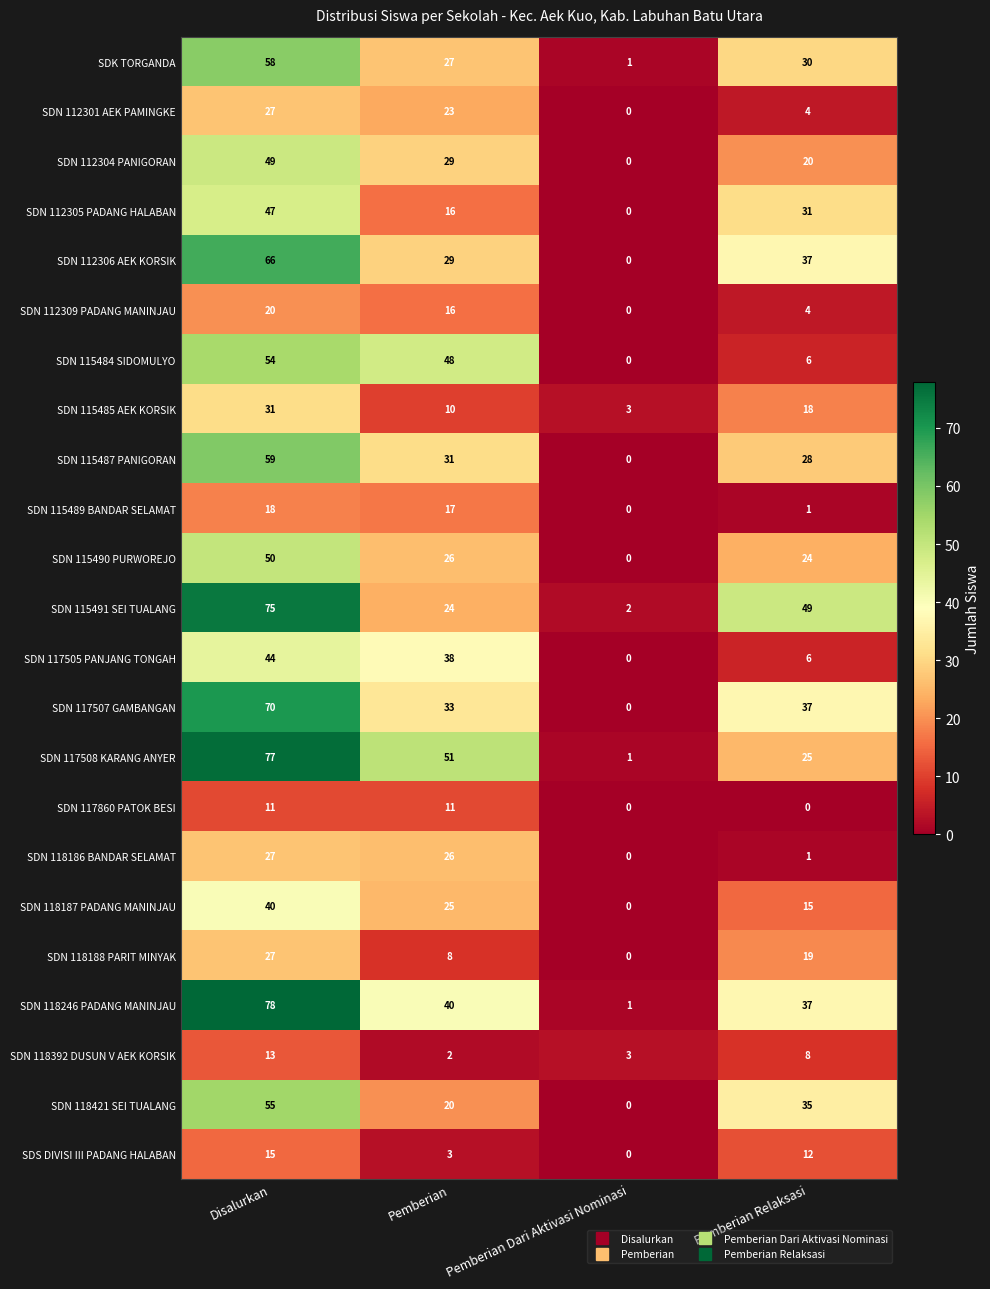

How many distinct data groups are displayed?

23